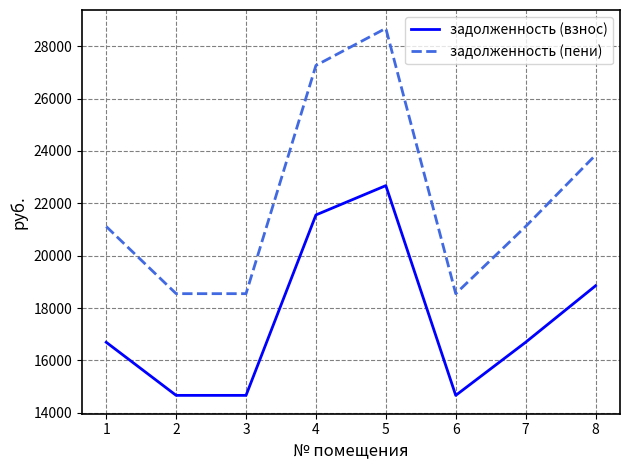

What is the sum of the задолженность (пени) values at 3 and 2?

37096.8